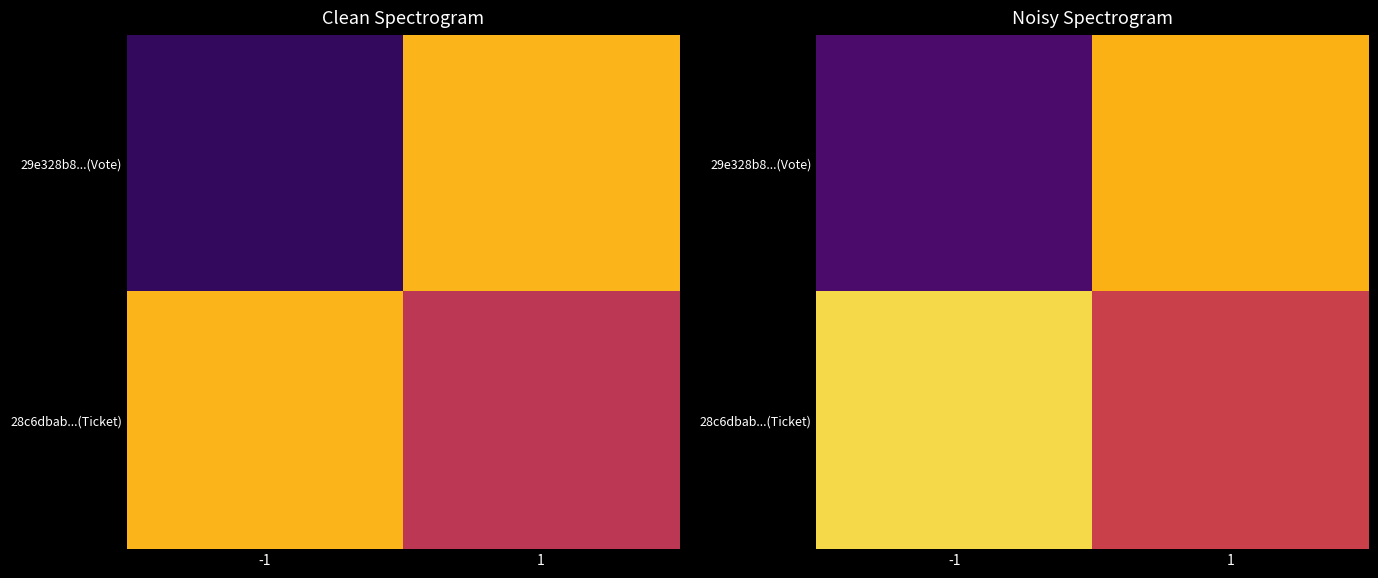

Which category has the highest value in the 29e328b8...(Vote) series?

1